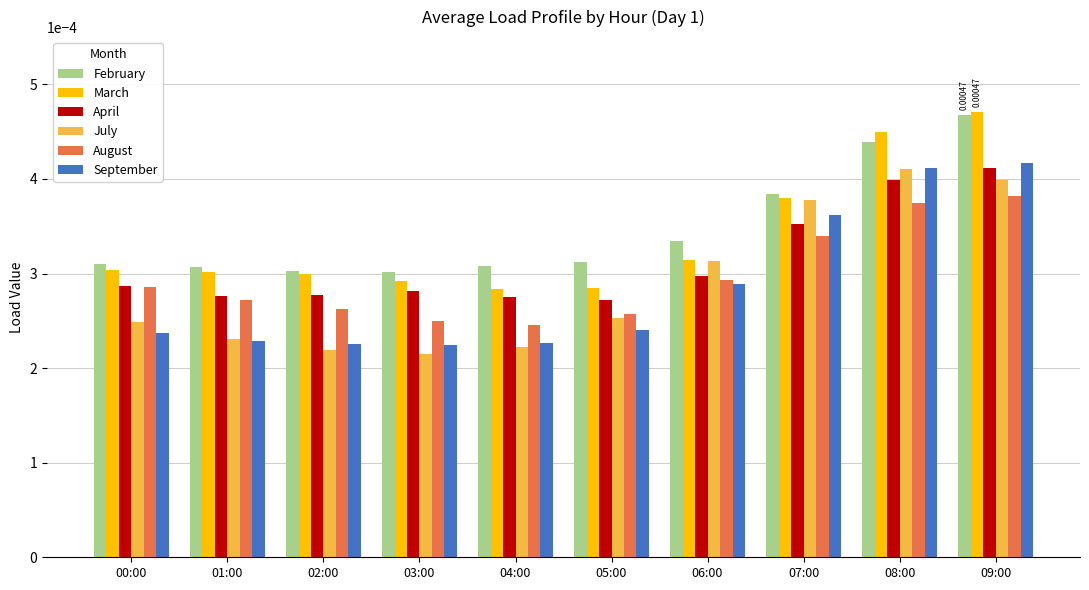

At how many categories does at least one series exceed 0?

10